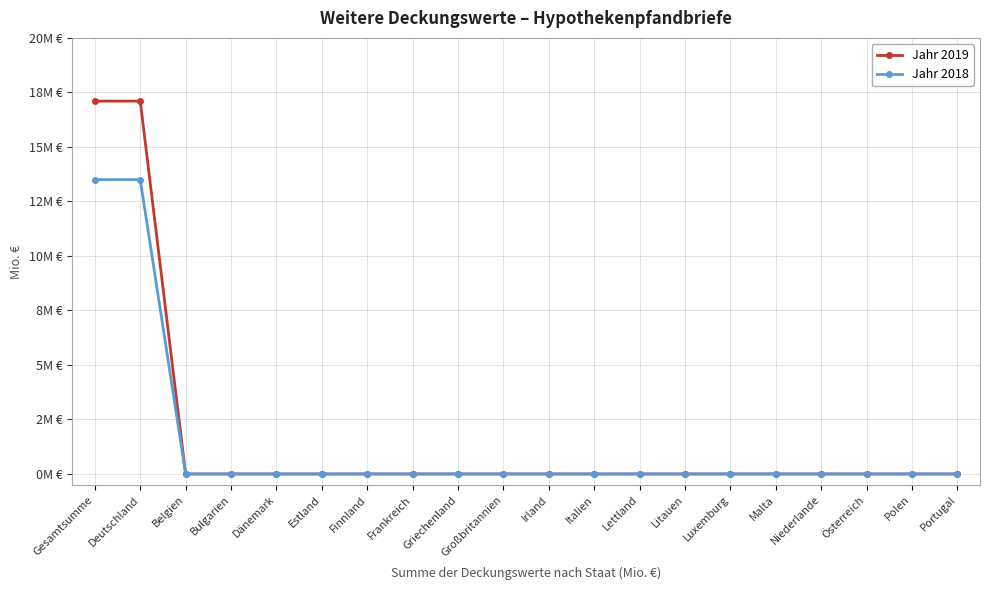

What are all the series names shown in the legend?

Jahr 2019, Jahr 2018